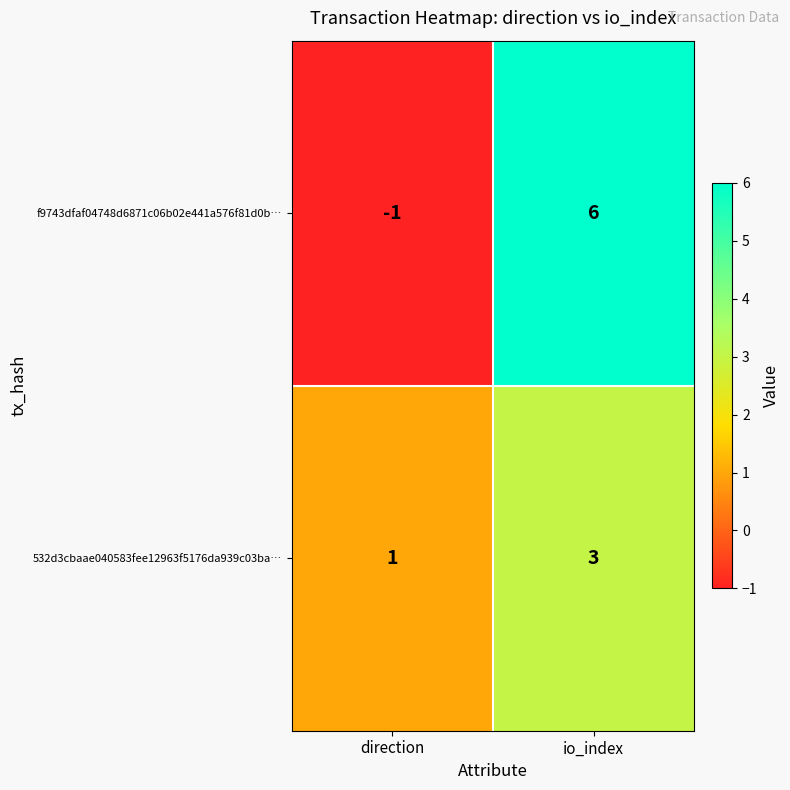

Which series changed the most between direction and io_index?

f9743dfaf04748d6871c06b02e441a576f81d0b…